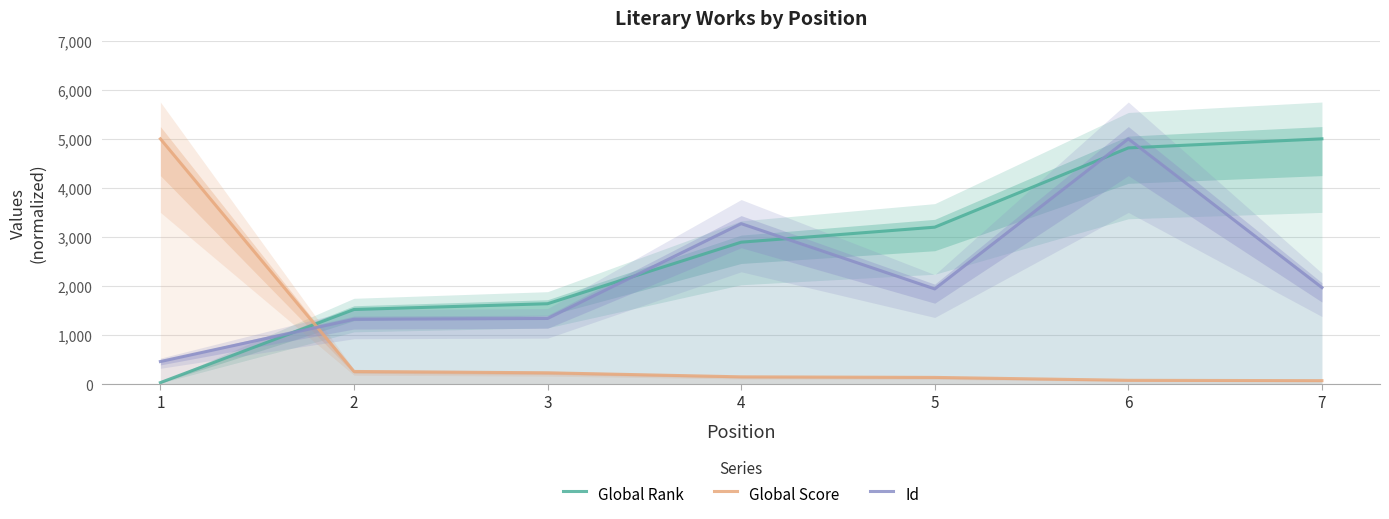

What is the difference between the second highest and minimum values in the Global Score series?

187.6